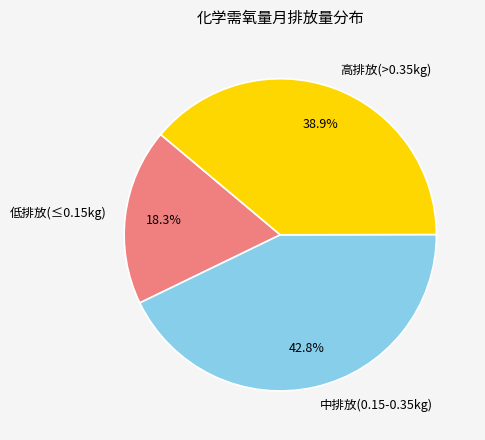

Rank the categories by value from highest to lowest.

中排放(0.15-0.35kg), 高排放(>0.35kg), 低排放(≤0.15kg)